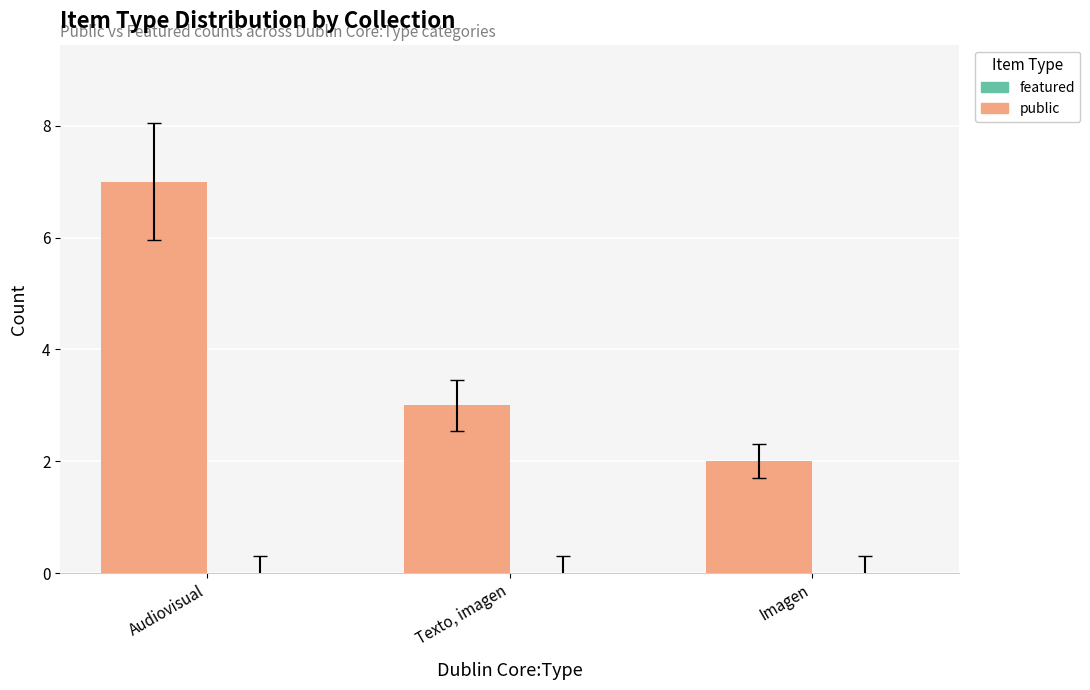

The value at Texto, imagen is 3. True or false?

True